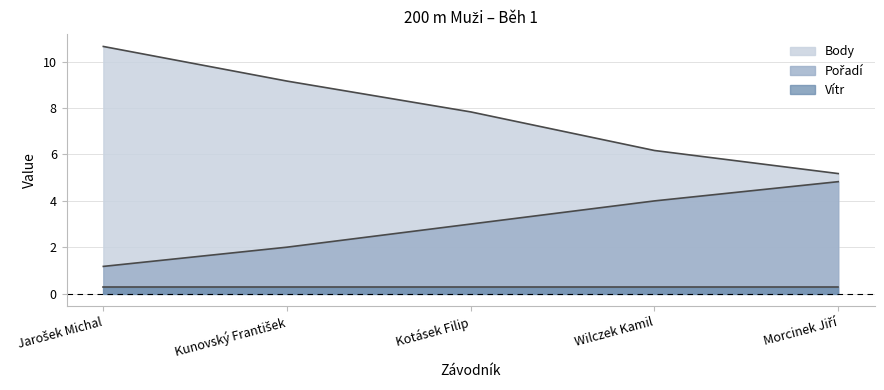

The Body series shows 4.6 at Kotásek Filip. True or false?

False